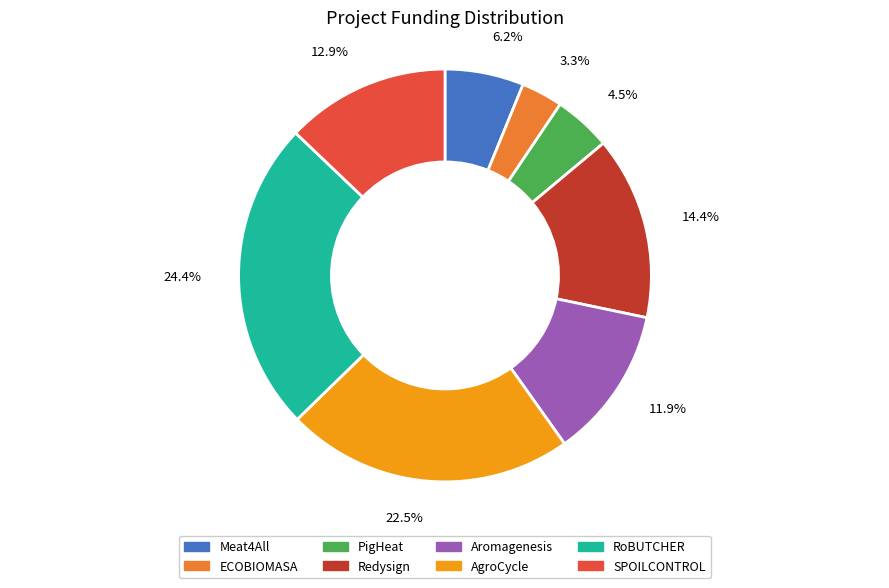

How many segments does this pie chart have?

8